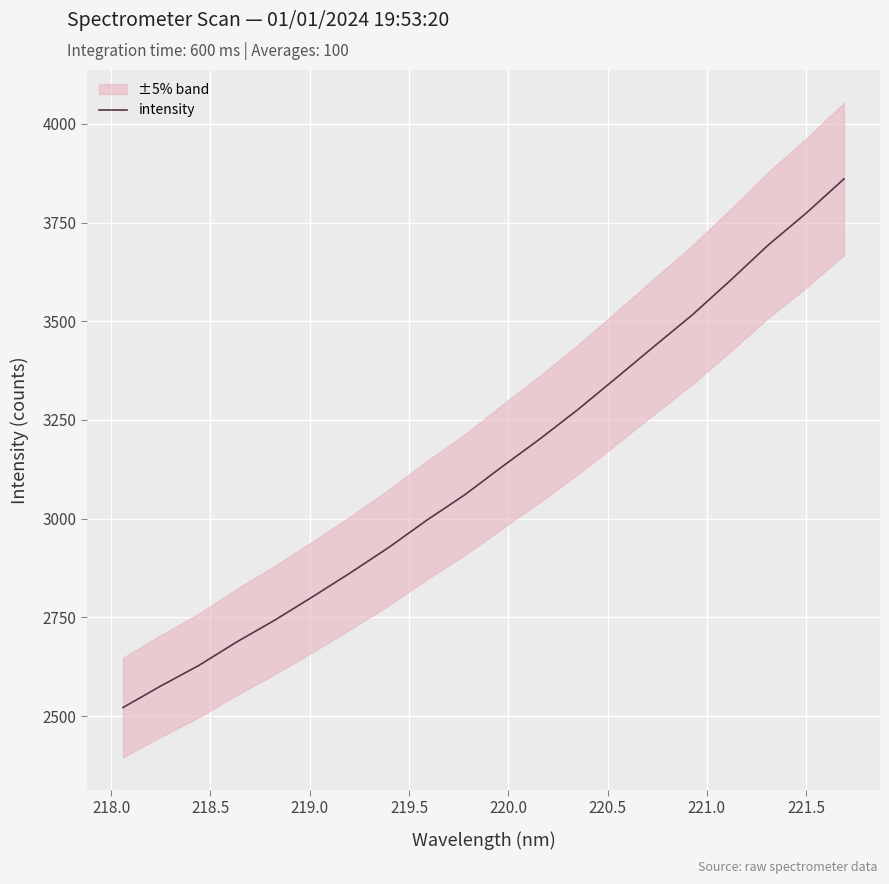

What is the lowest value of the intensity series?

2521.5